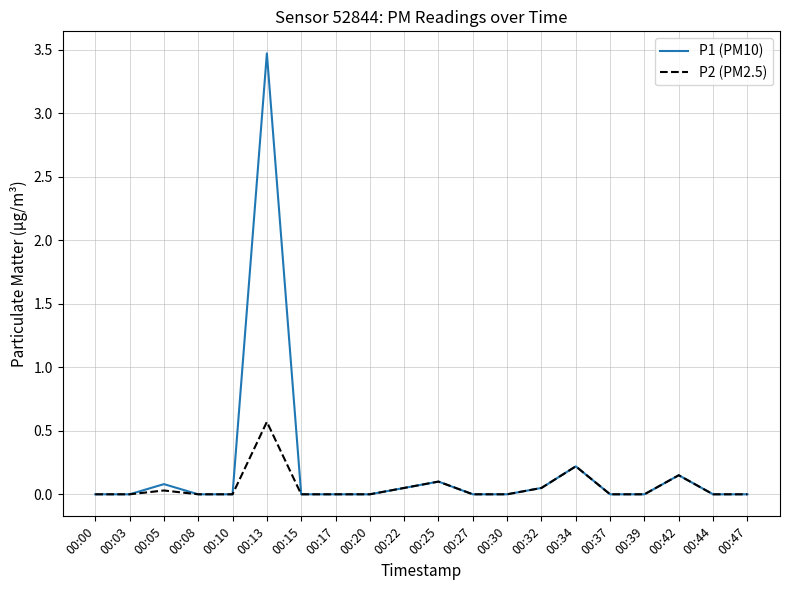

At how many categories does at least one series exceed 2?

1